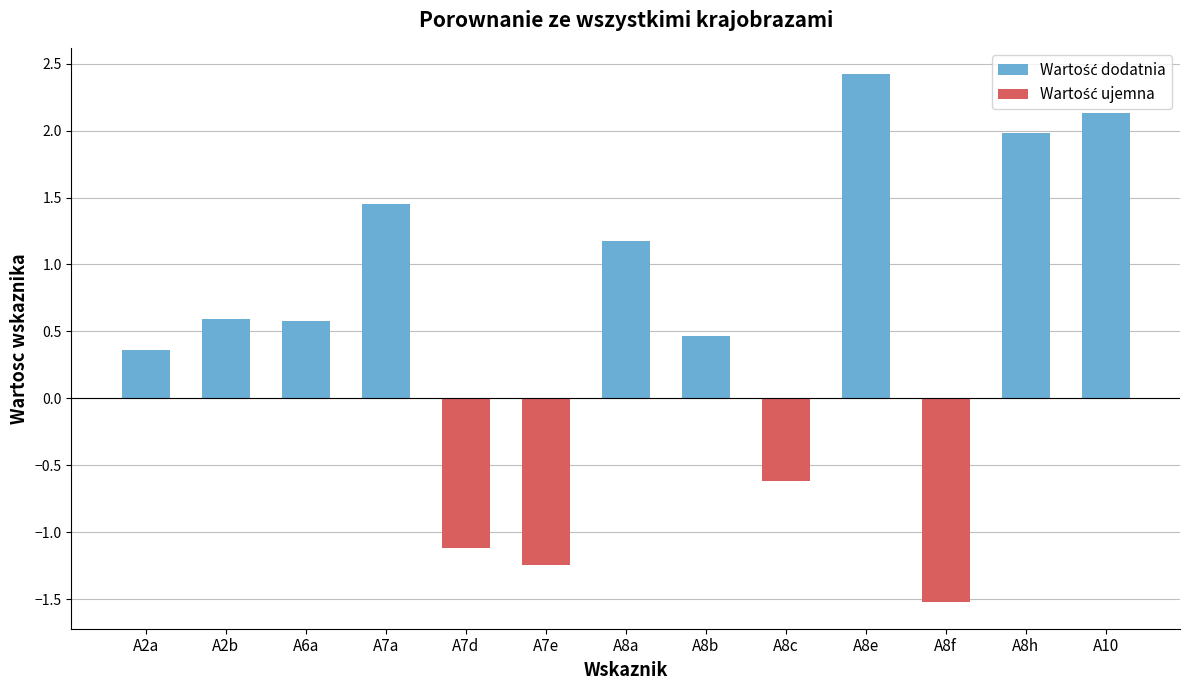

What position from the left is A2a?

1